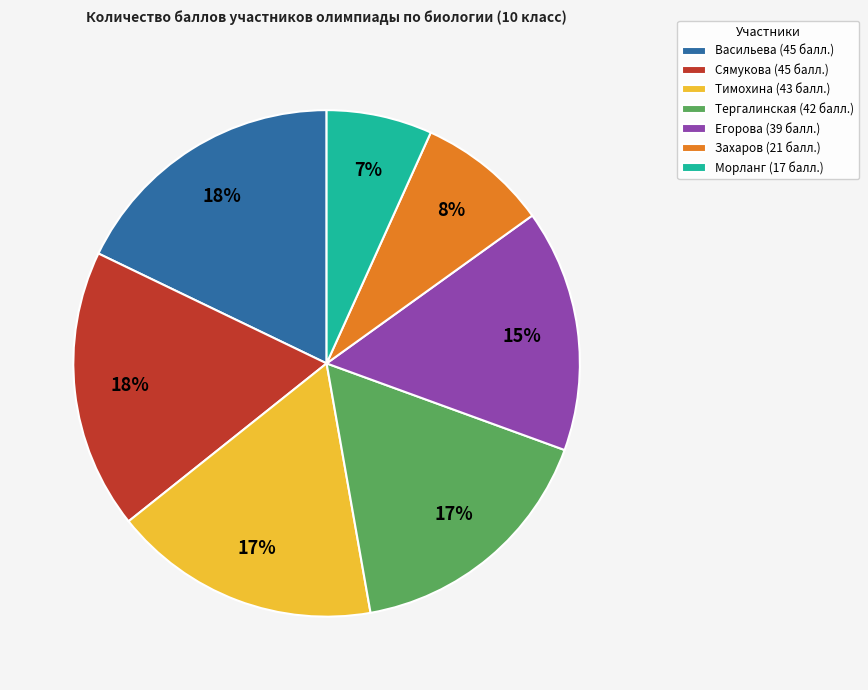

What is the smallest slice in the pie chart?

Морланг (17 балл.)